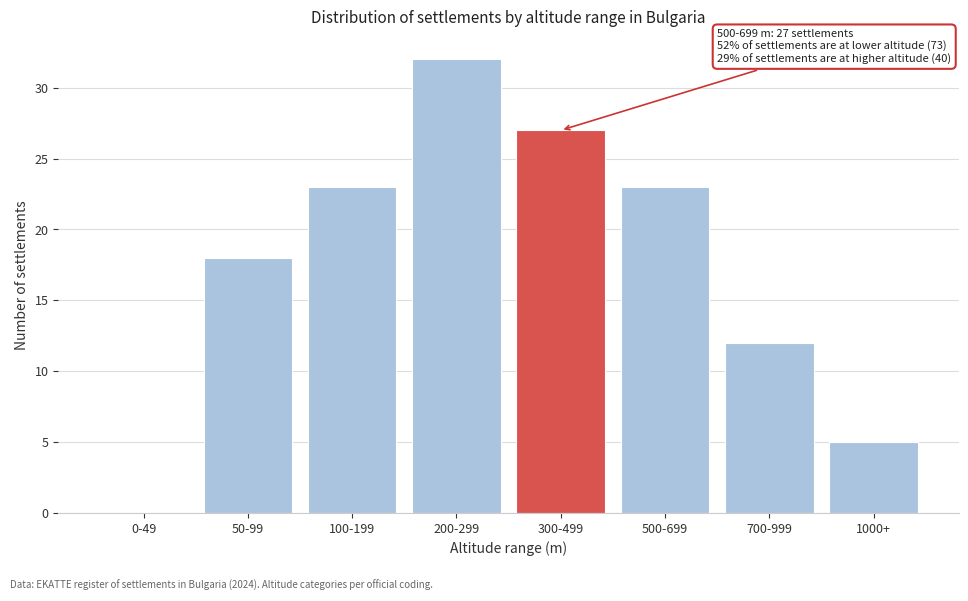

Reading left to right, list all the values displayed in this chart.

0-49=0	50-99=18	100-199=23	200-299=32	300-499=27	500-699=23	700-999=12	1000+=5